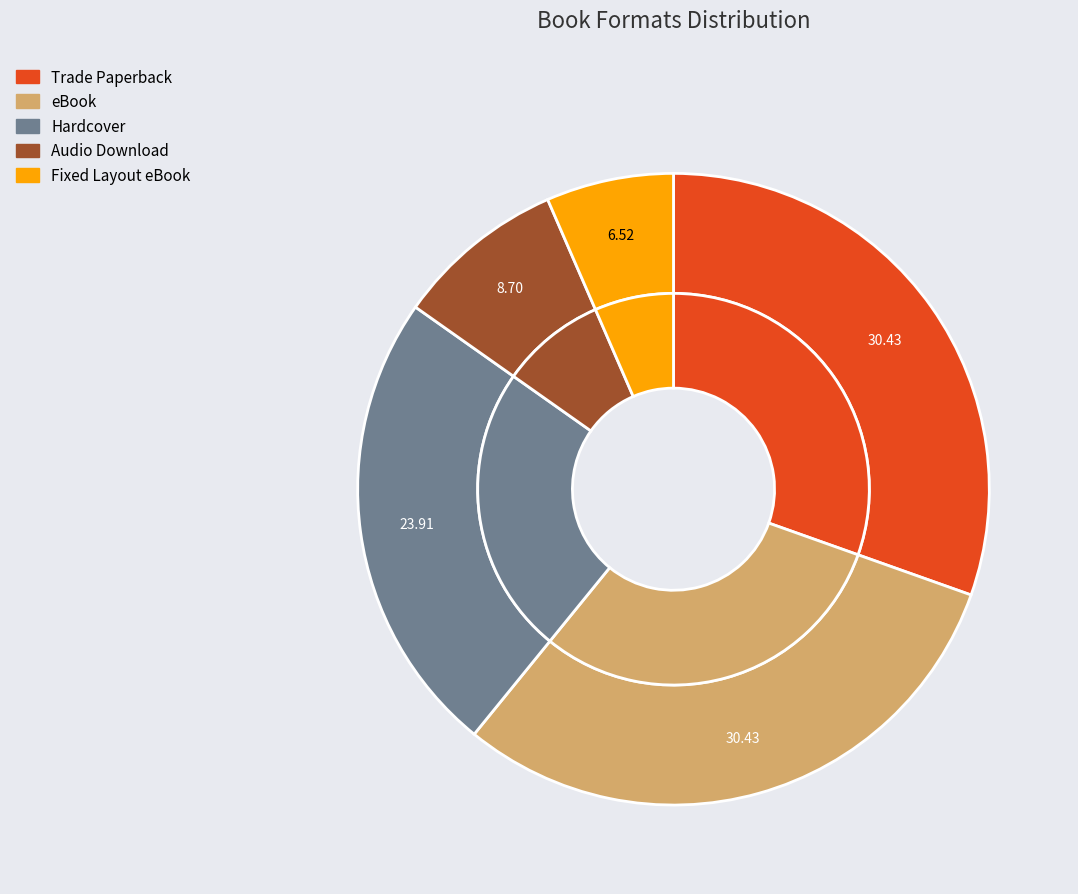

How many slices are in this pie chart?

5